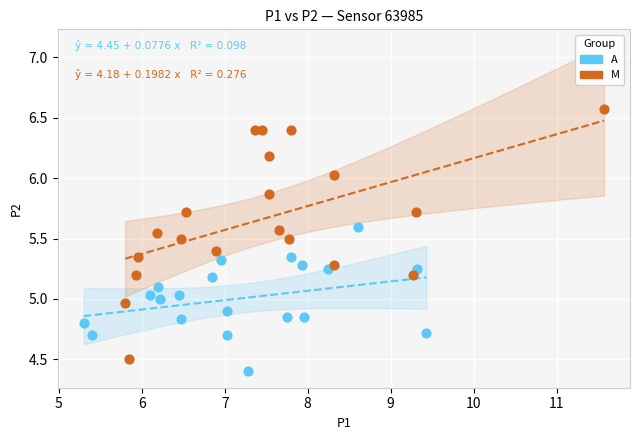

Which series contains the highest Y value?

M